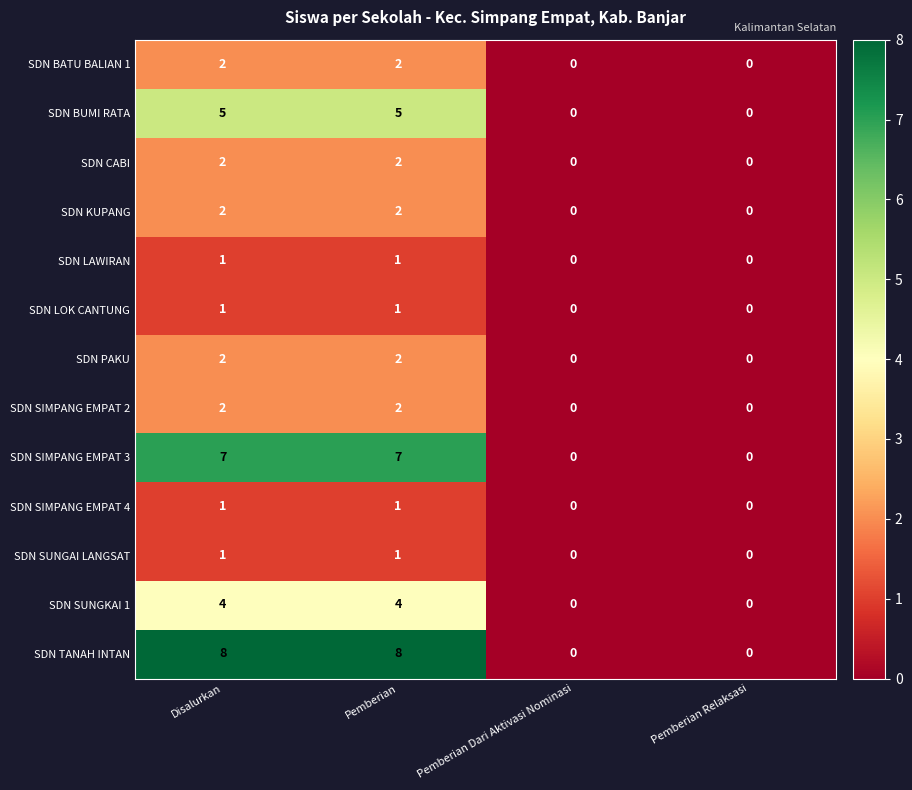

What is the maximum value shown in the chart?

8